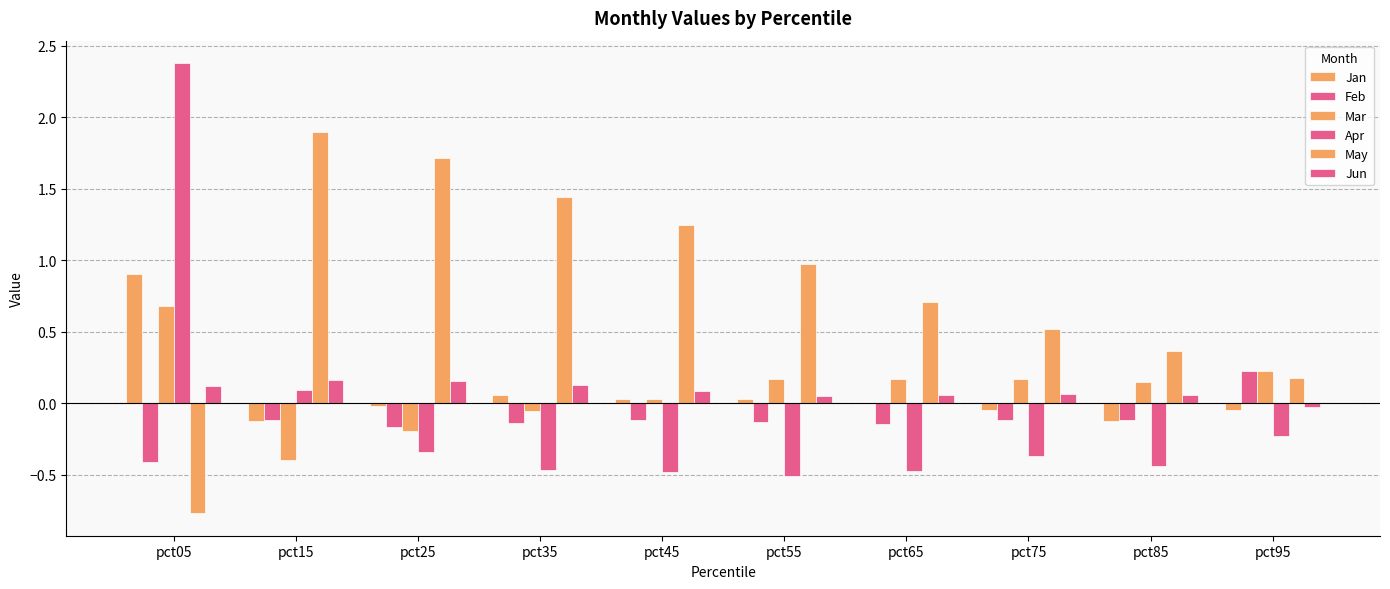

How many groups of bars are there?

10